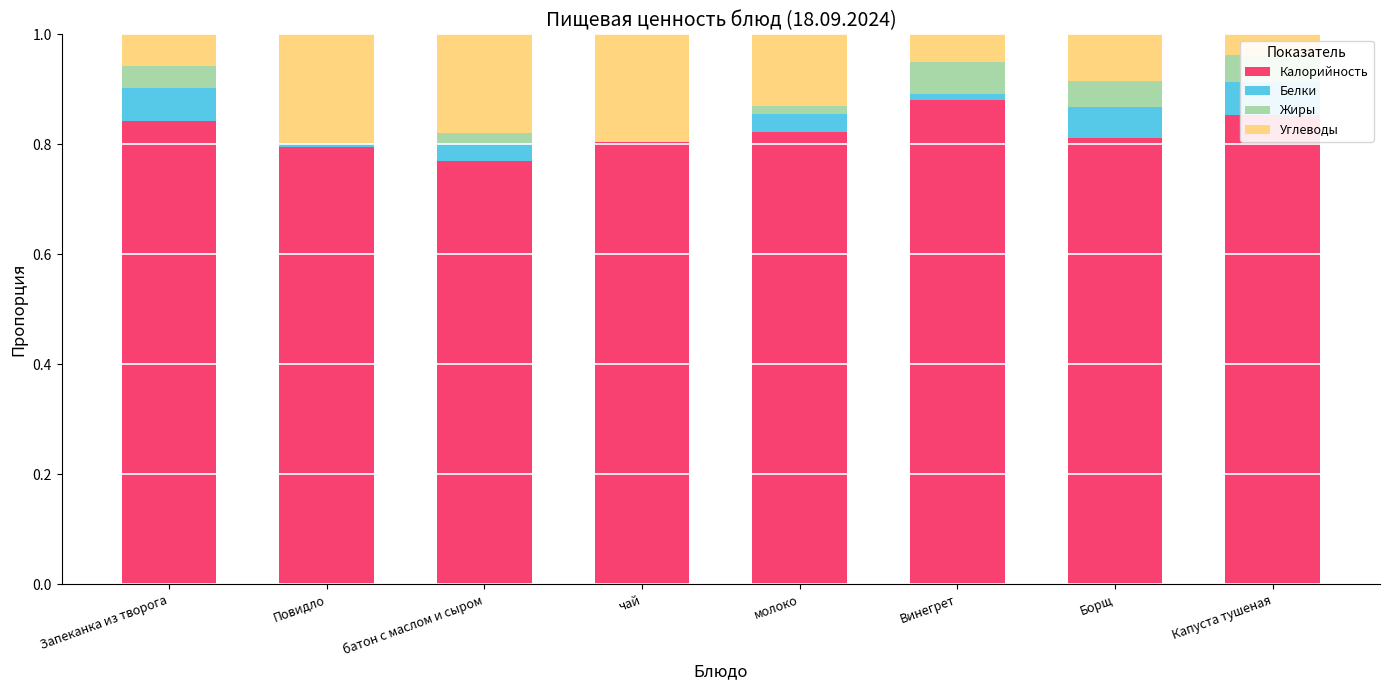

The Калорийность series shows 0.2 at Запеканка из творога. True or false?

False